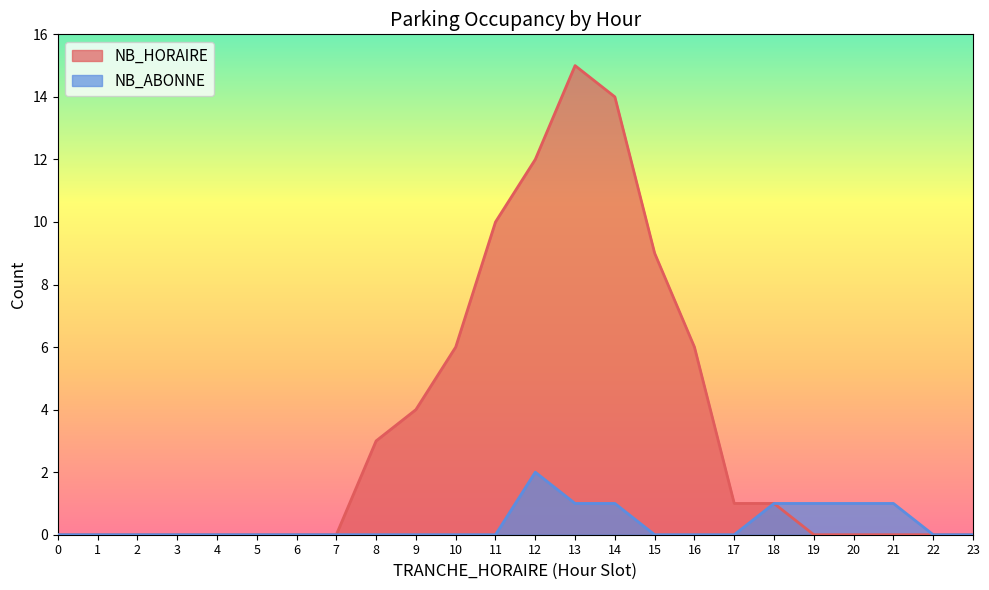

Rank the series at 1 from highest to lowest value.

NB_HORAIRE, NB_ABONNE